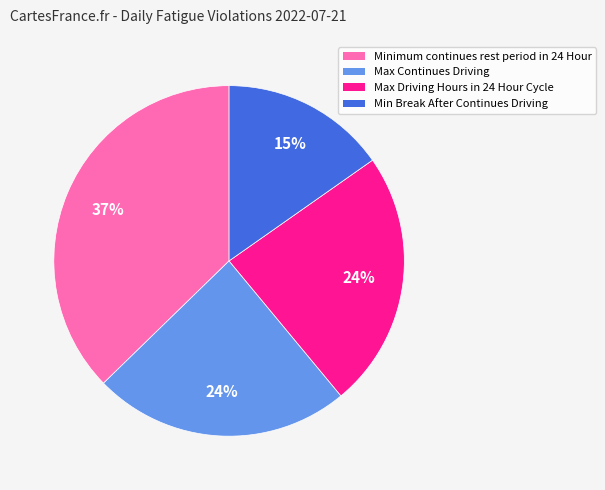

How many segments does this pie chart have?

4